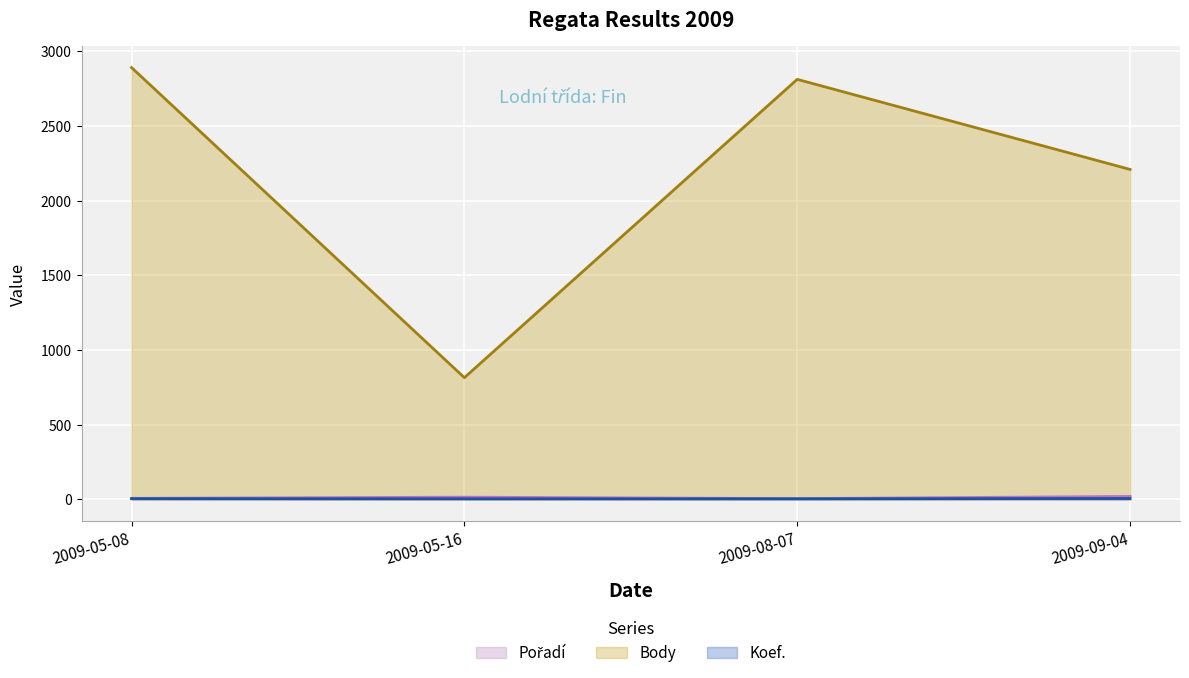

Rank the series at 2009-05-08 from highest to lowest value.

Body, Pořadí, Koef.